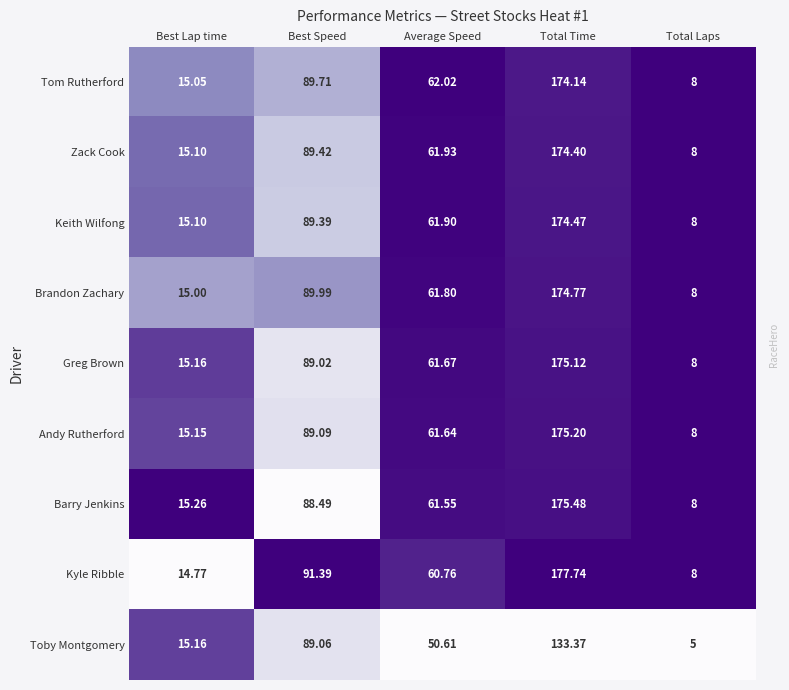

Rank the series by their maximum value, from highest to lowest.

Kyle Ribble, Barry Jenkins, Andy Rutherford, Greg Brown, Brandon Zachary, Keith Wilfong, Zack Cook, Tom Rutherford, Toby Montgomery